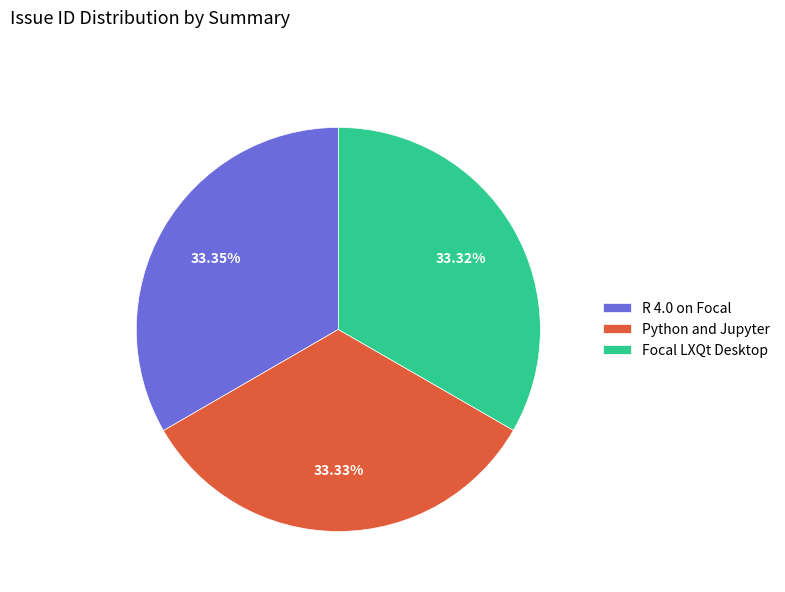

Is R 4.0 on Focal the majority of the pie?

No